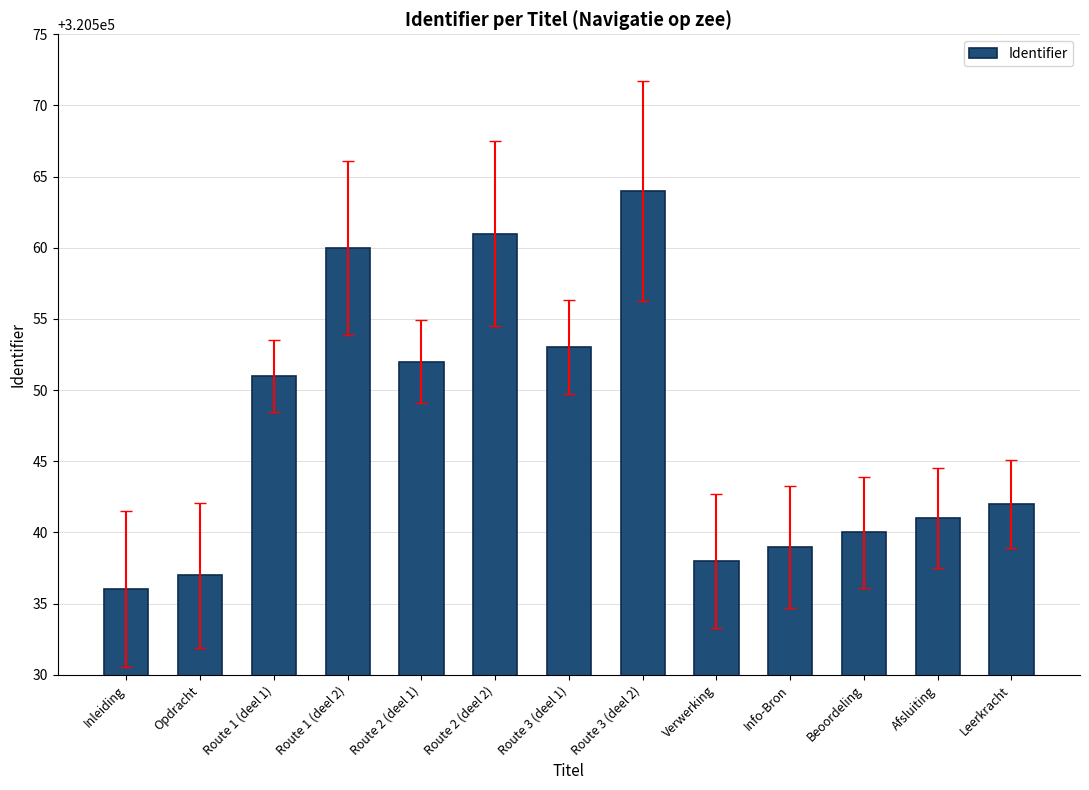

What is the approximate value at Verwerking, to the nearest 10?

320540